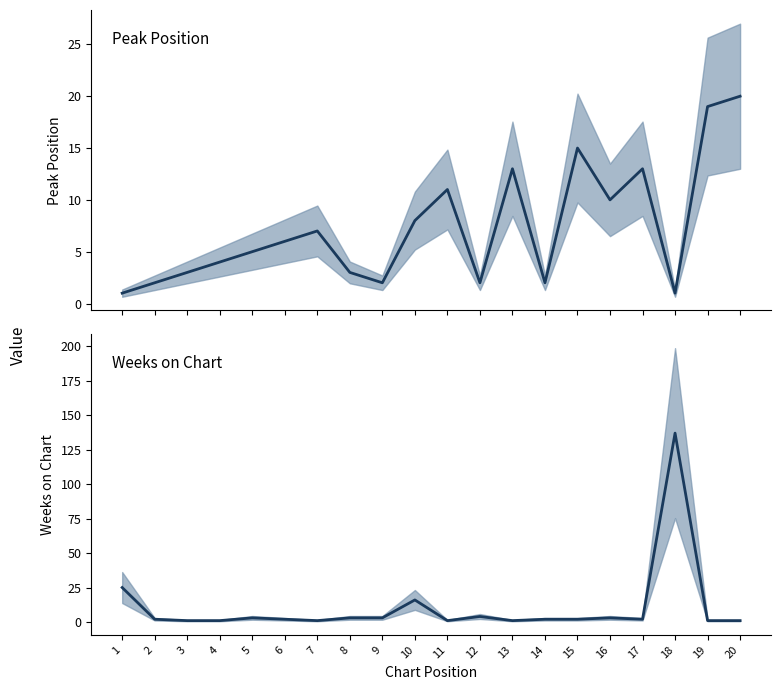

Does the chart have visible grid lines?

No